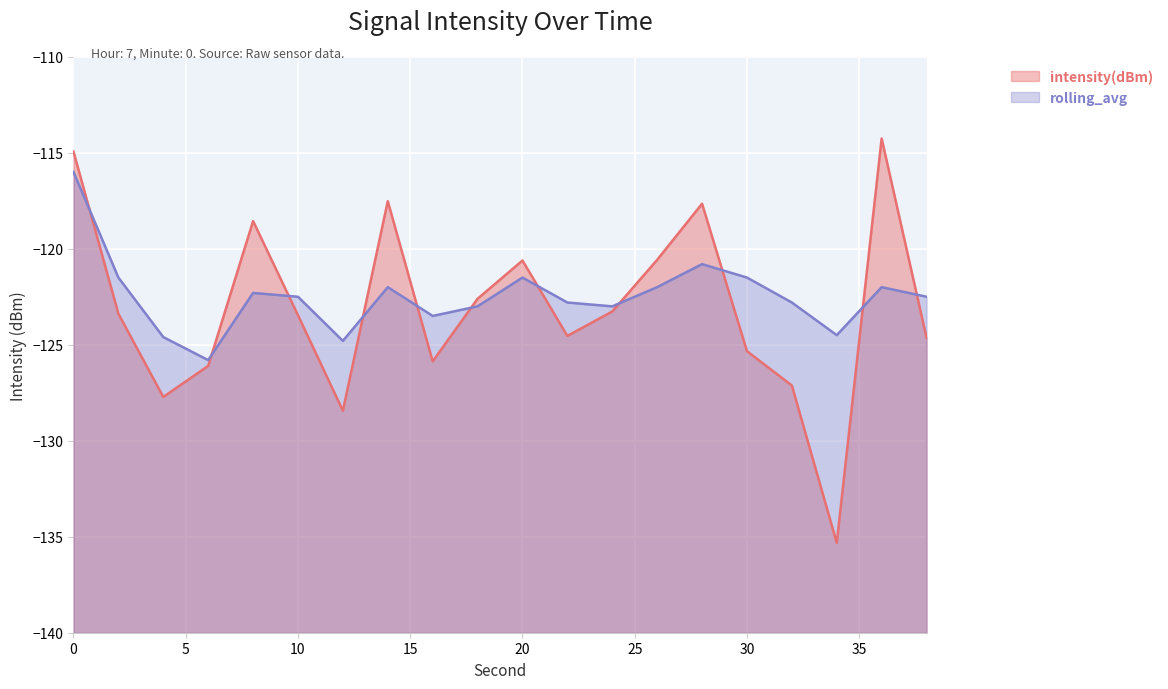

How many times do rolling_avg and intensity(dBm) cross each other?

11